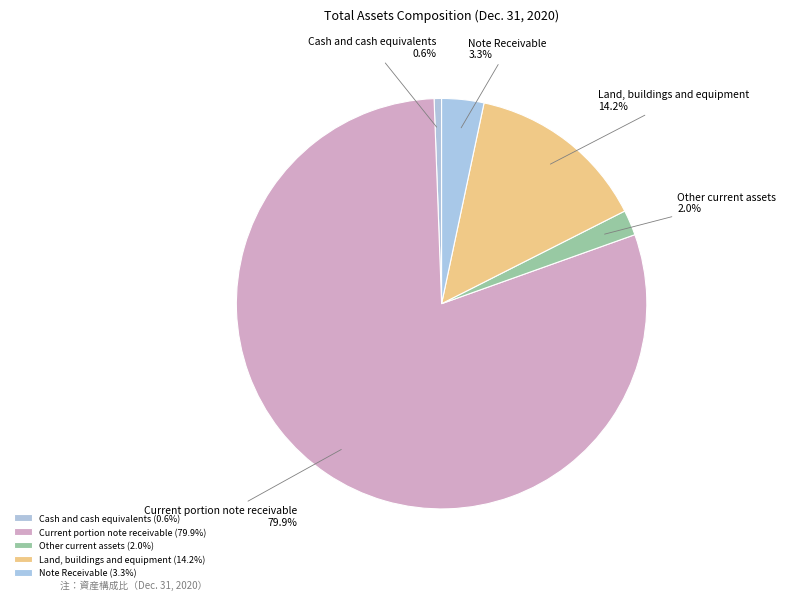

Does any single category account for the majority?

Yes